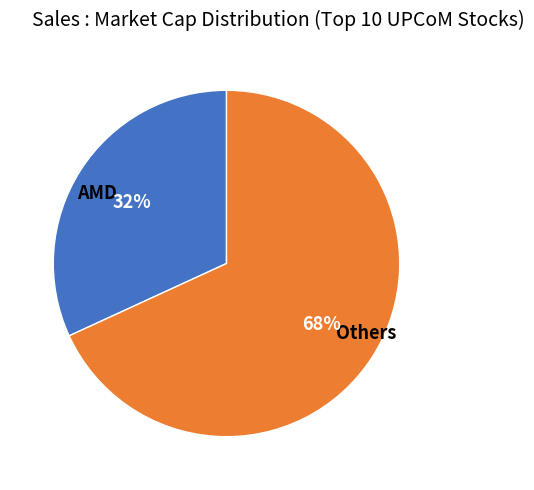

What percentage is the AMD slice, to the nearest percent?

32%